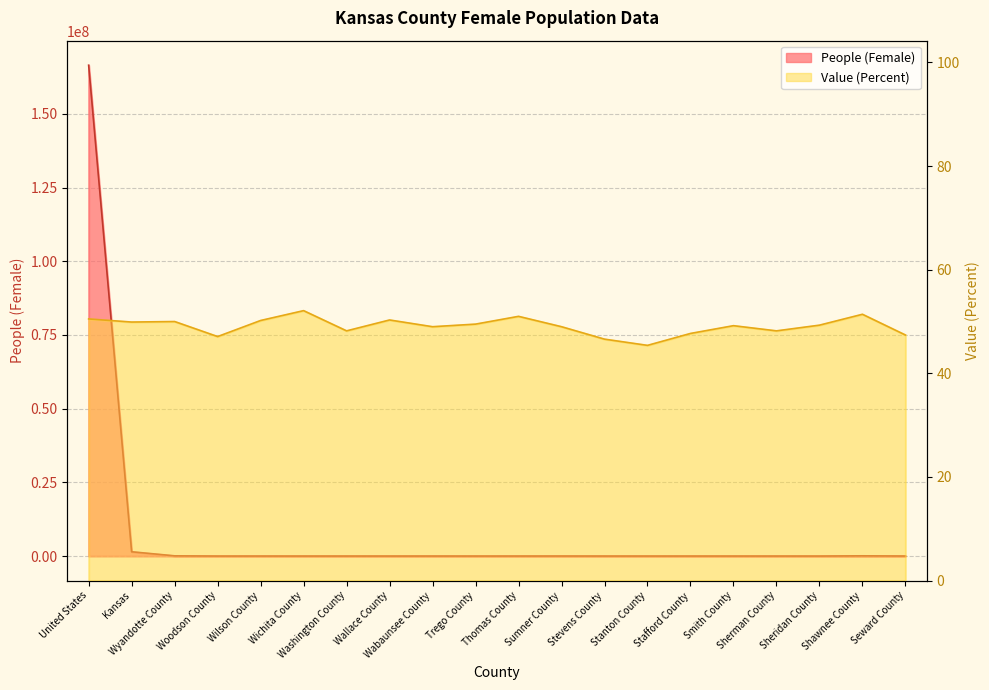

Which label corresponds to the largest value in the chart?

United States